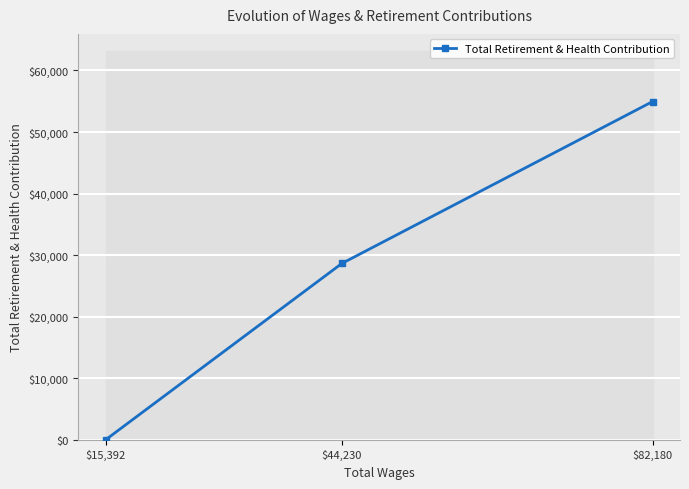

Which category has the lowest value in the Total Retirement & Health Contribution series?

$15,392